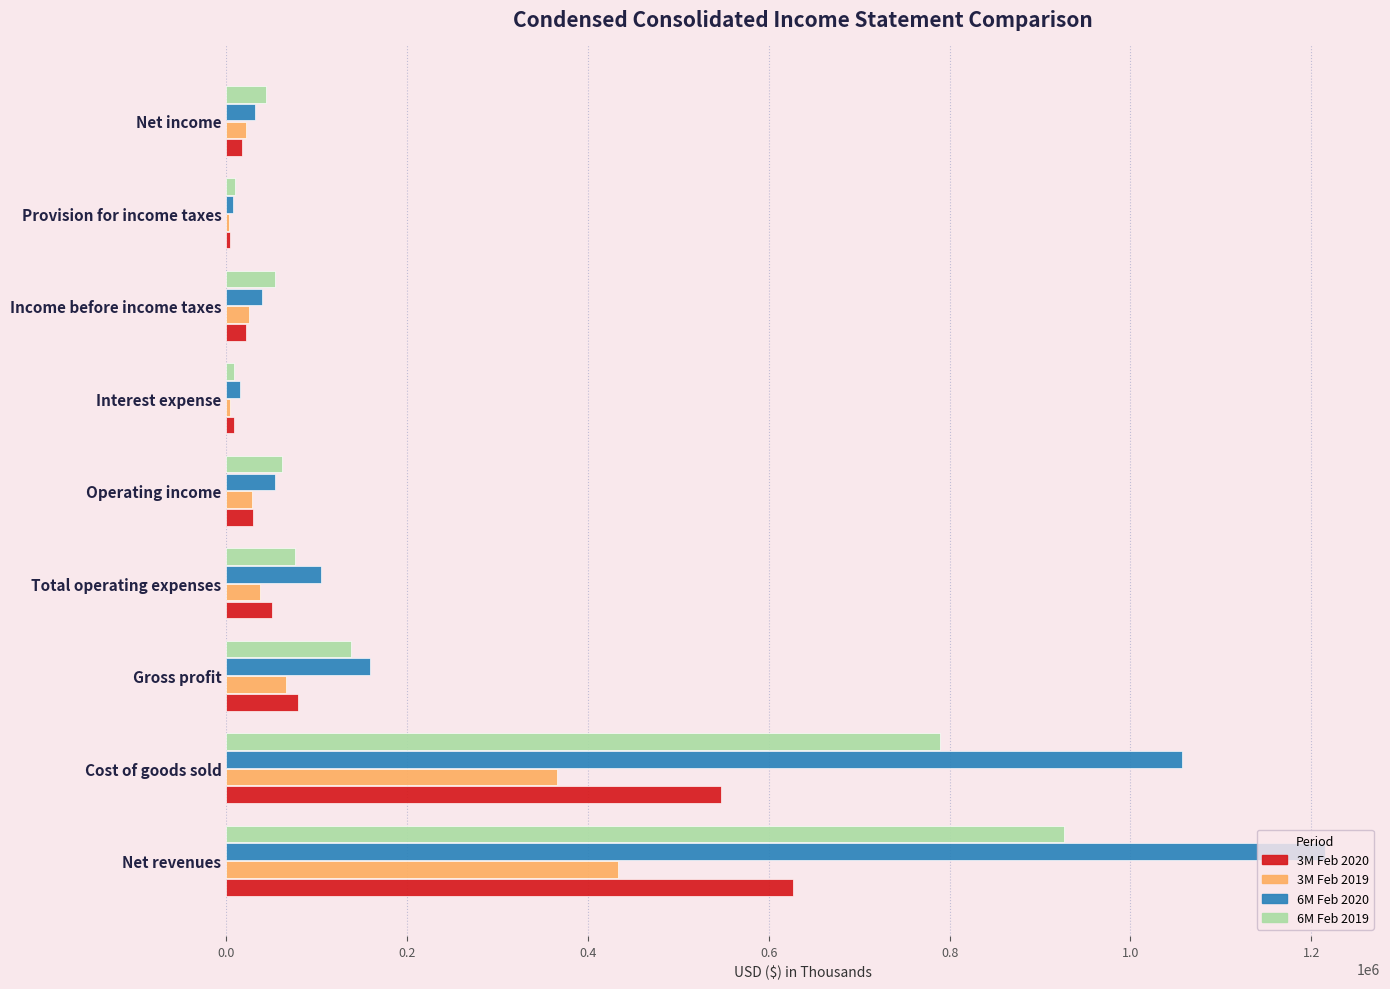

Which series has the largest total across all categories?

6M Feb 2020